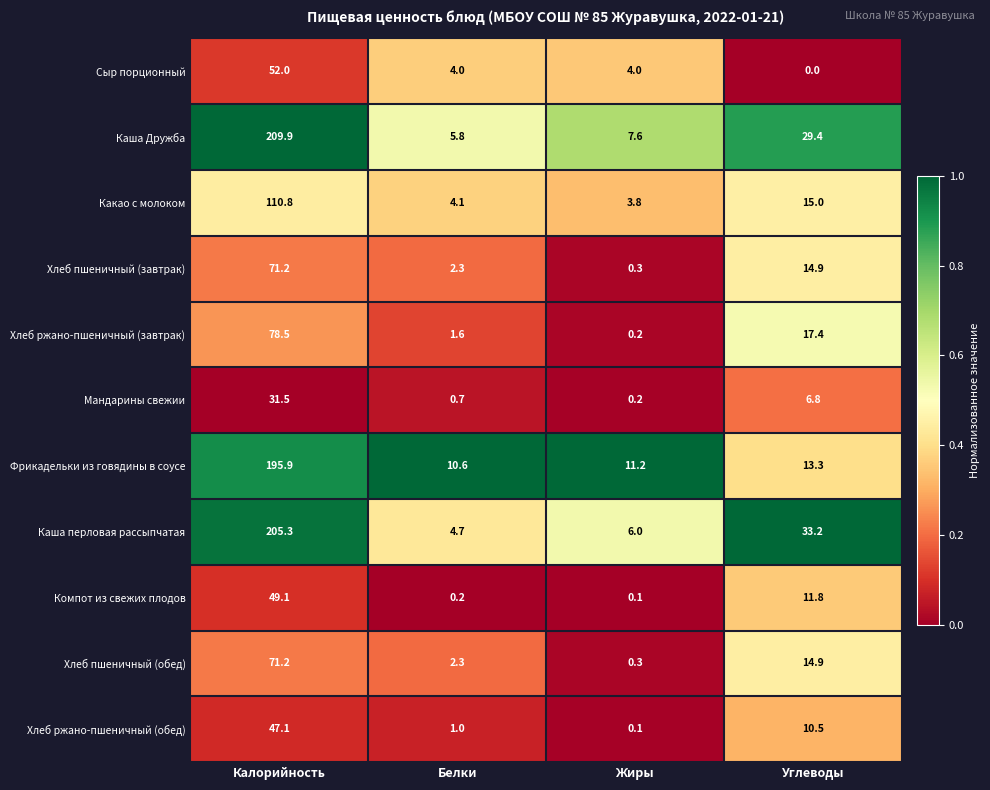

What is the sum of all Хлеб пшеничный (завтрак) values?

88.7